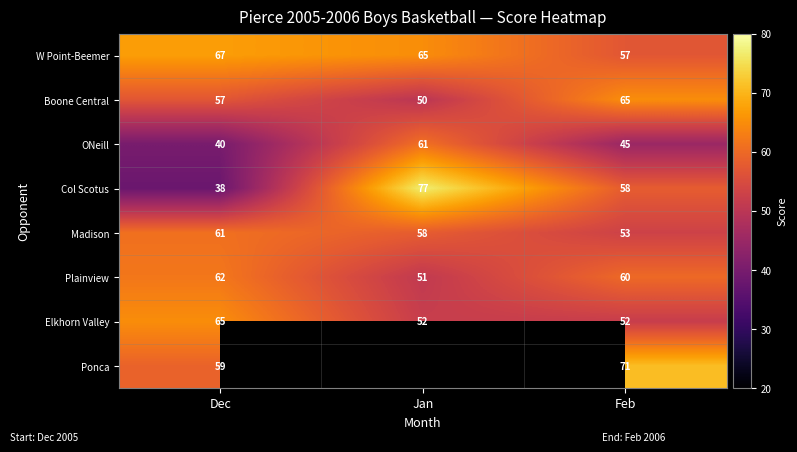

Rank the categories by W Point-Beemer value from lowest to highest.

Feb, Jan, Dec